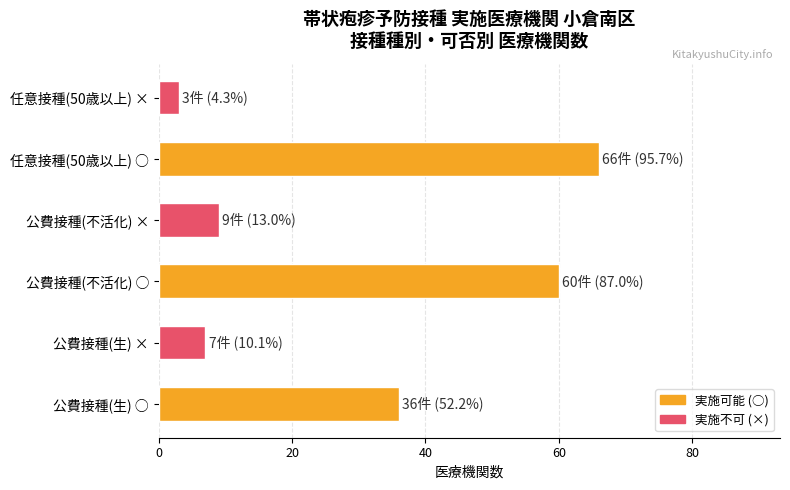

Reading bottom to top, list all the values displayed in this chart.

36	7	60	9	66	3